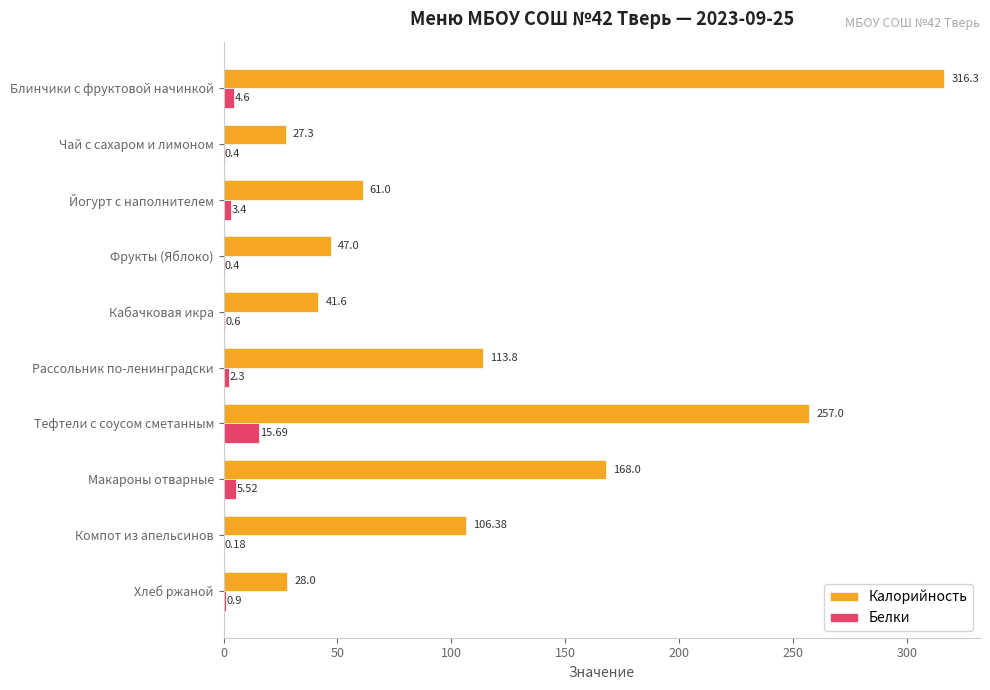

Which category has the highest value in the Калорийность series?

Блинчики с фруктовой начинкой